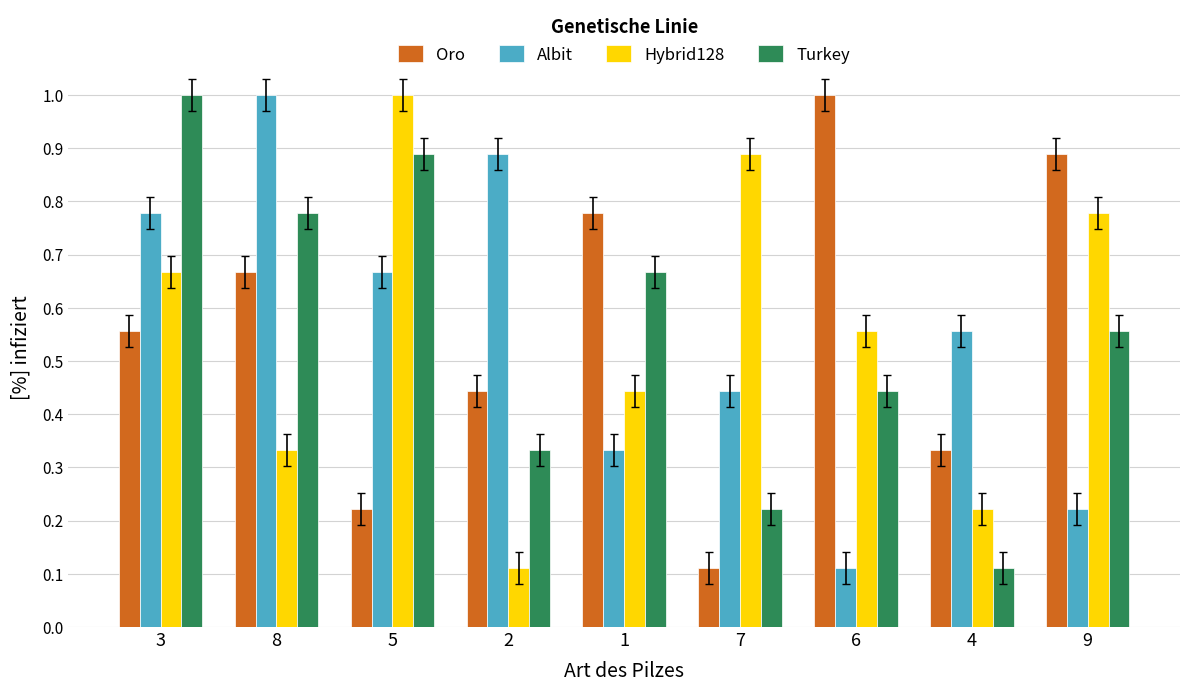

Where is Turkey nearest to the value 0?

4